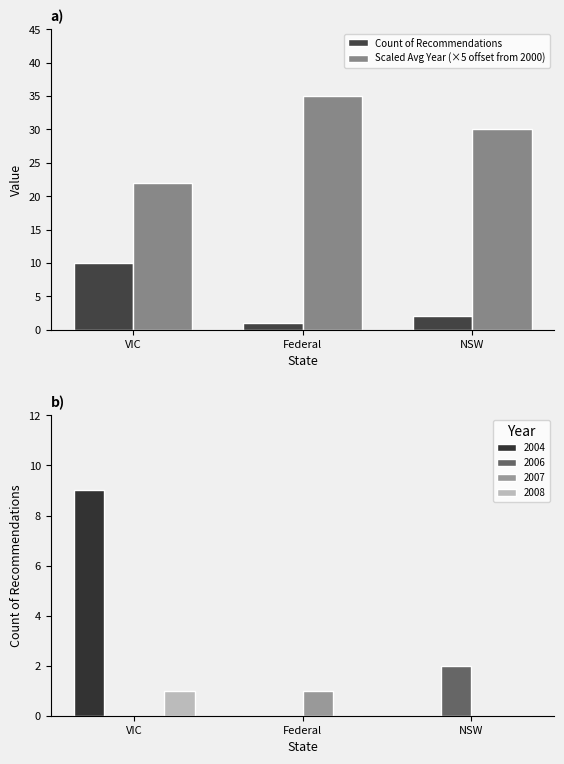

What is the value of the Count of Recommendations bar at the 3rd from the left?

2.0